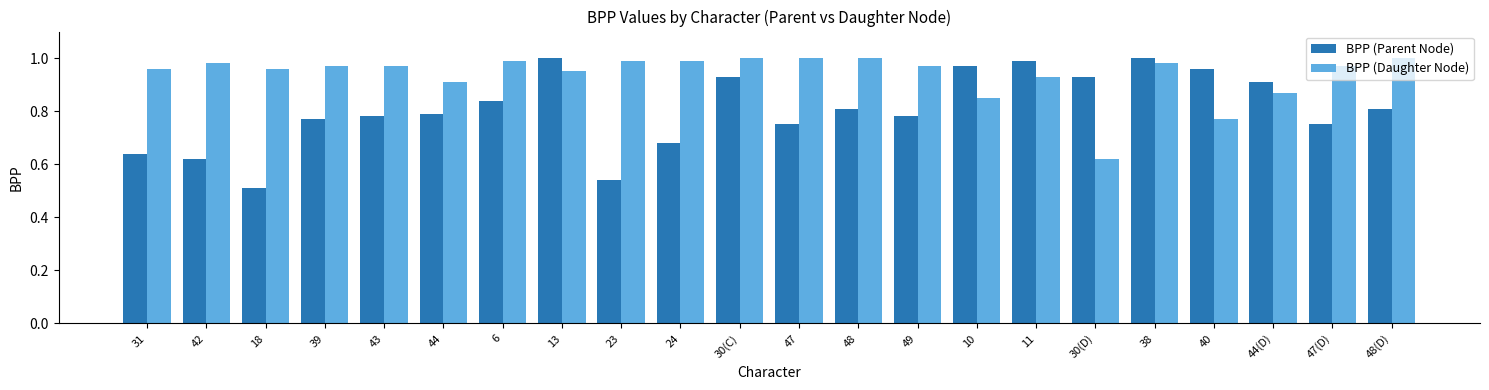

What is the spread (max minus min) of values at 48(D)?

0.2